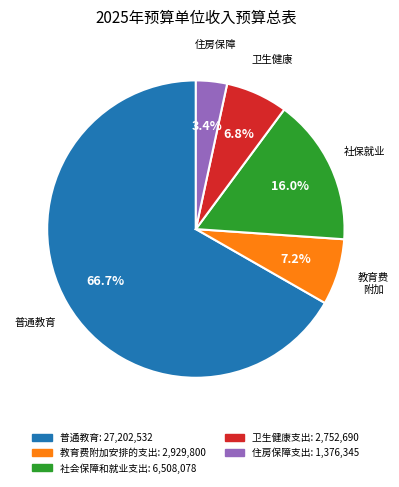

Is there a majority slice in this chart?

Yes